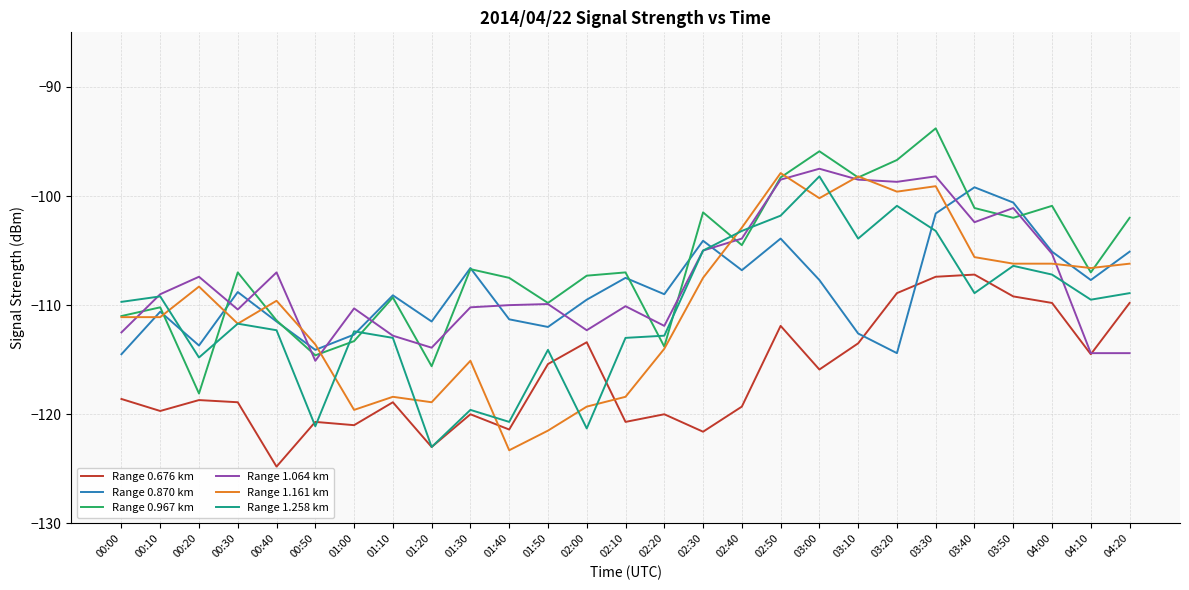

How many lines are shown in the chart?

6